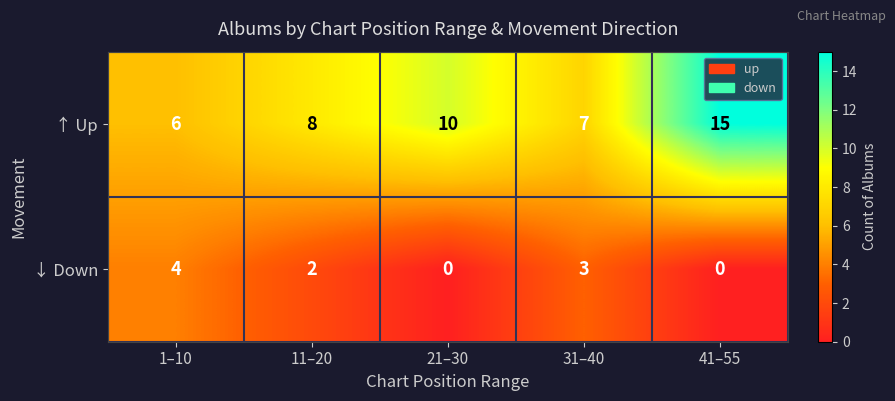

List the labels in order of ↑ Up value, largest first.

41–55, 21–30, 11–20, 31–40, 1–10